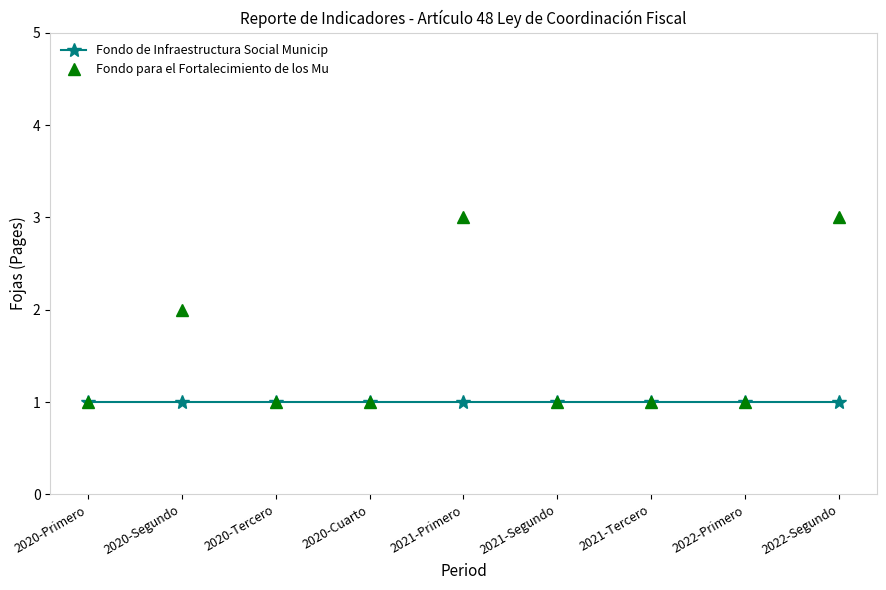

How many data points does each series have?

9